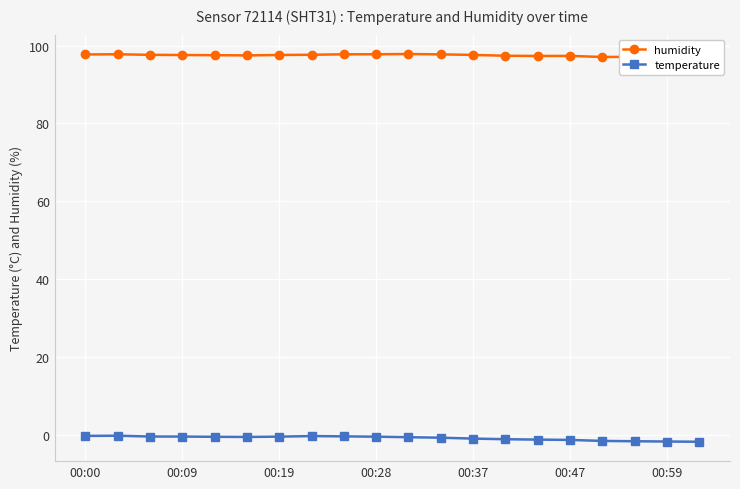

Which series has the largest total across all categories?

humidity